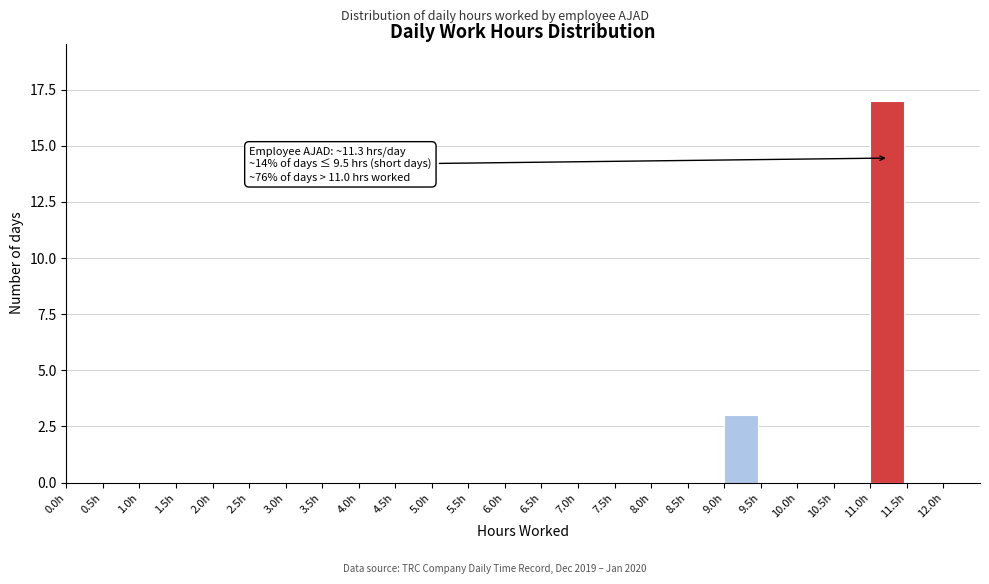

Over which range of the x-axis is the bar tallest?

11.0 to 11.5